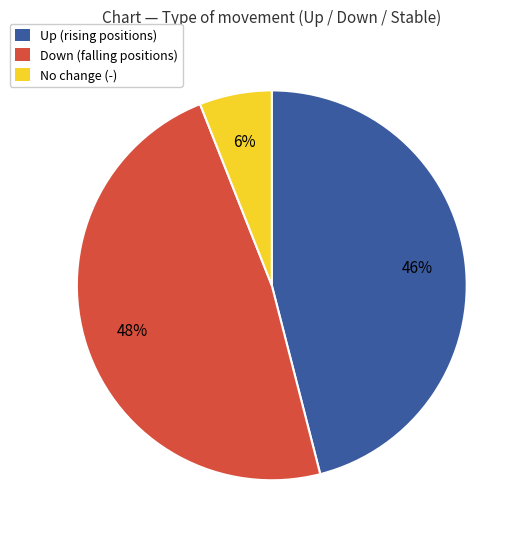

Is there a majority slice in this chart?

No